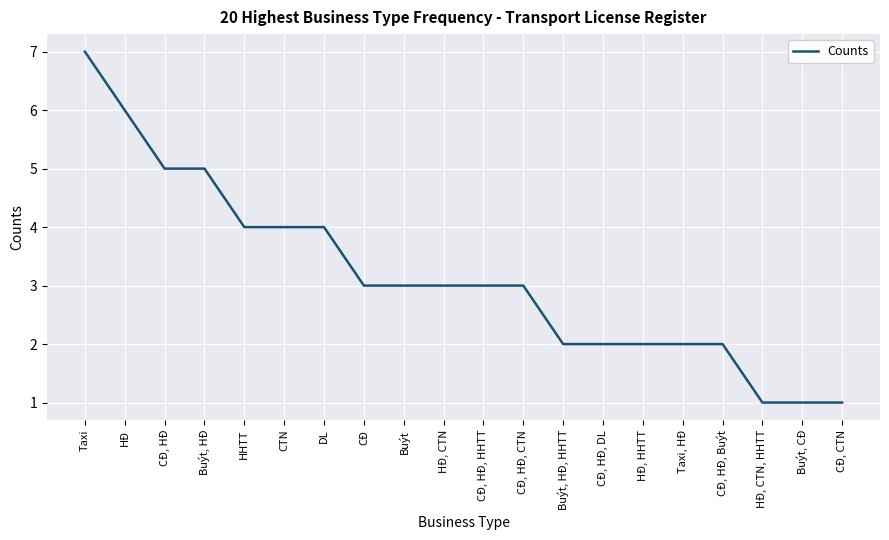

True or false: the data shows 1 at CTN.

False